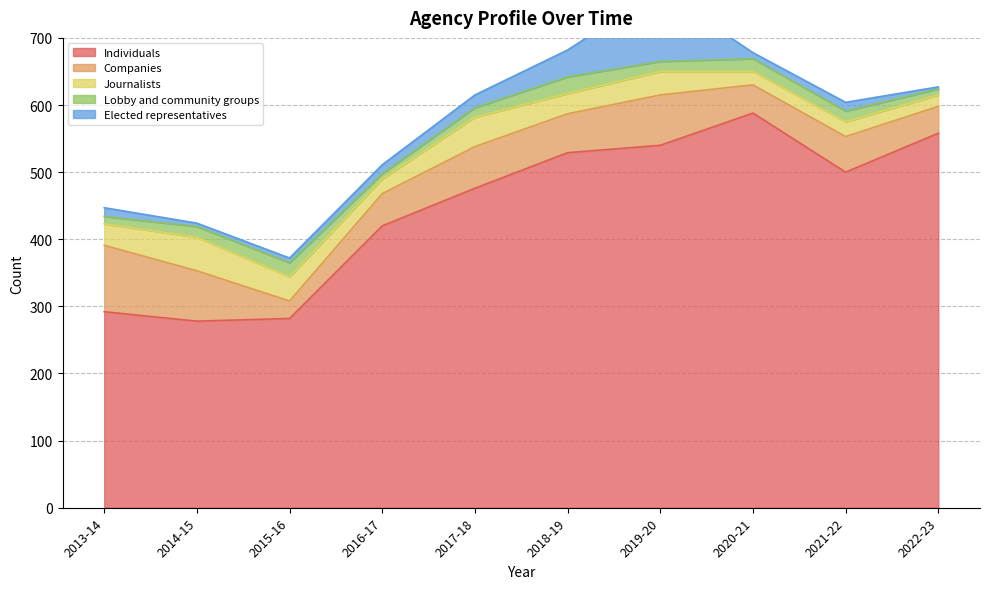

True or false: Companies has a value of 40 at 2022-23.

True